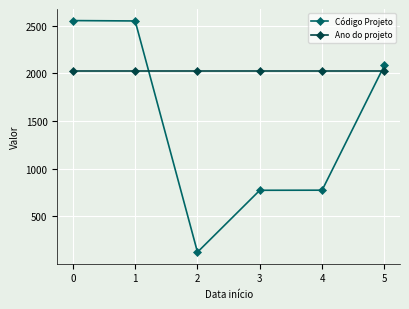

What is the difference between the highest and lowest values at 1?

529